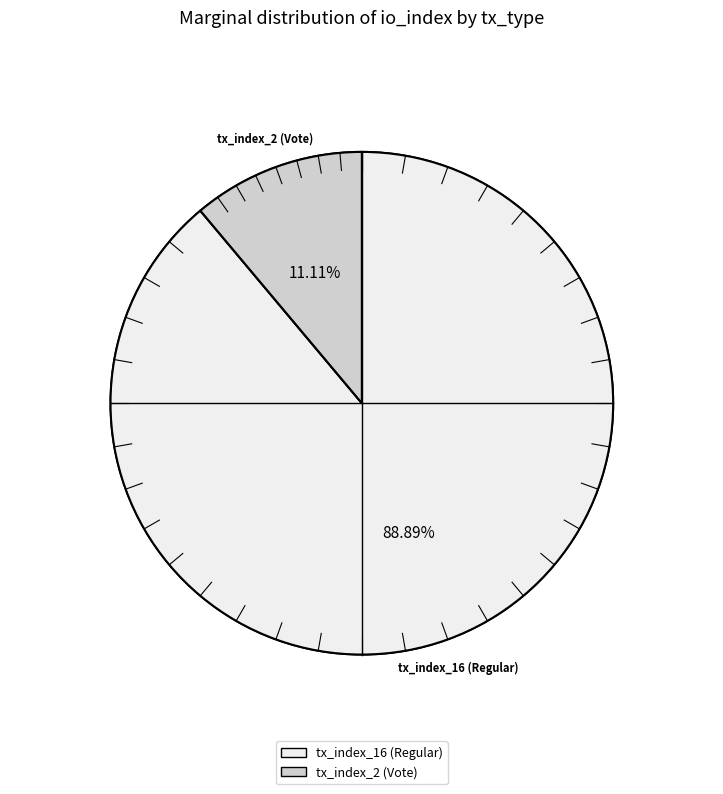

To the nearest percent, what is the difference between the largest and smallest slice percentages?

78%